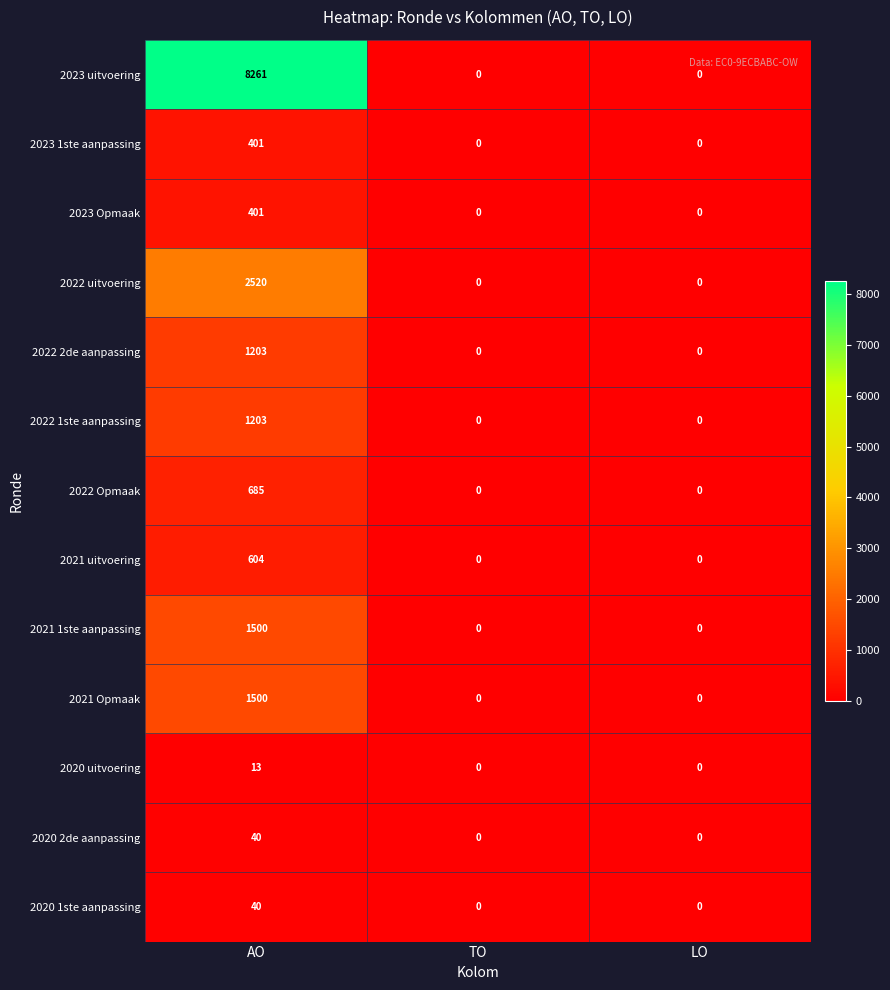

True or false: 2020 2de aanpassing has a value of 22 at LO.

False